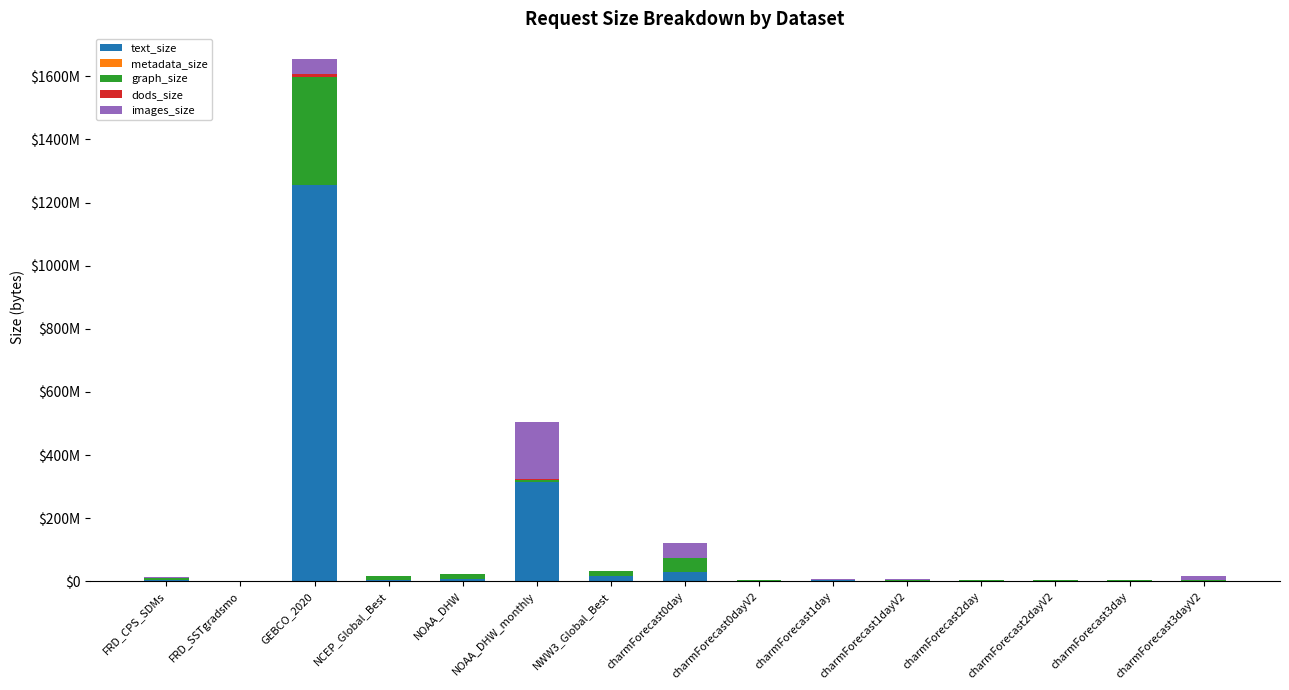

What is the difference between the images_size values at FRD_CPS_SDMs and charmForecast3dayV2?

9202676